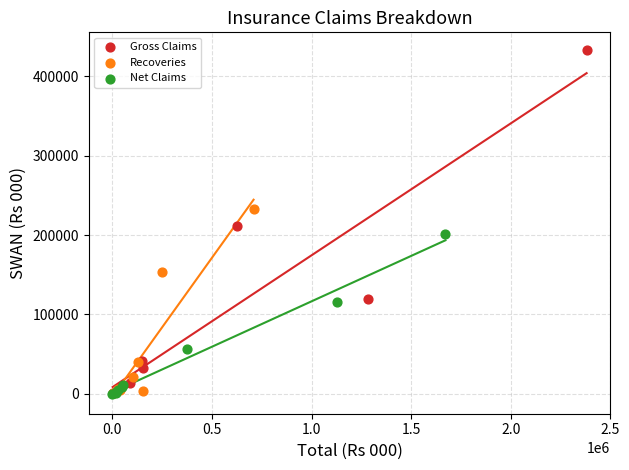

Which series has the widest spread of Y values?

Gross Claims